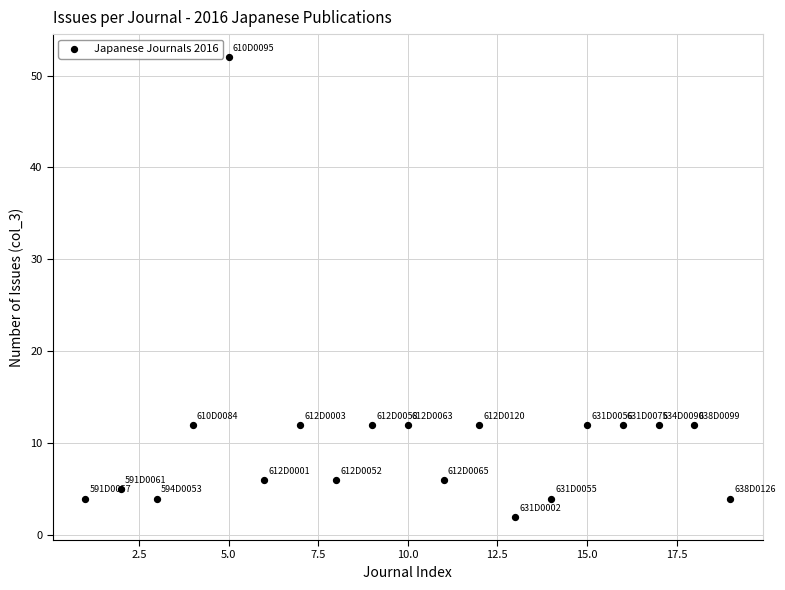

What is the range of X values (max minus min)?

18